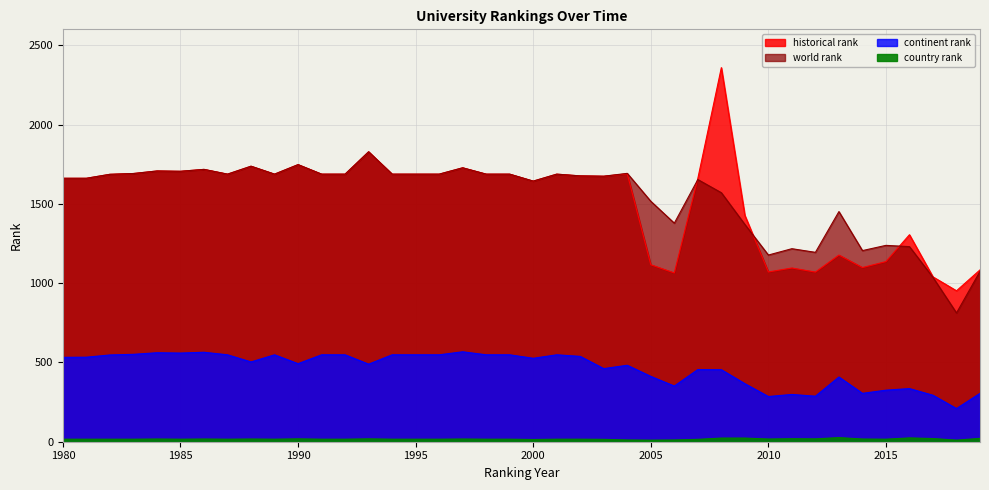

At which label does world rank first exceed 1686?

1983